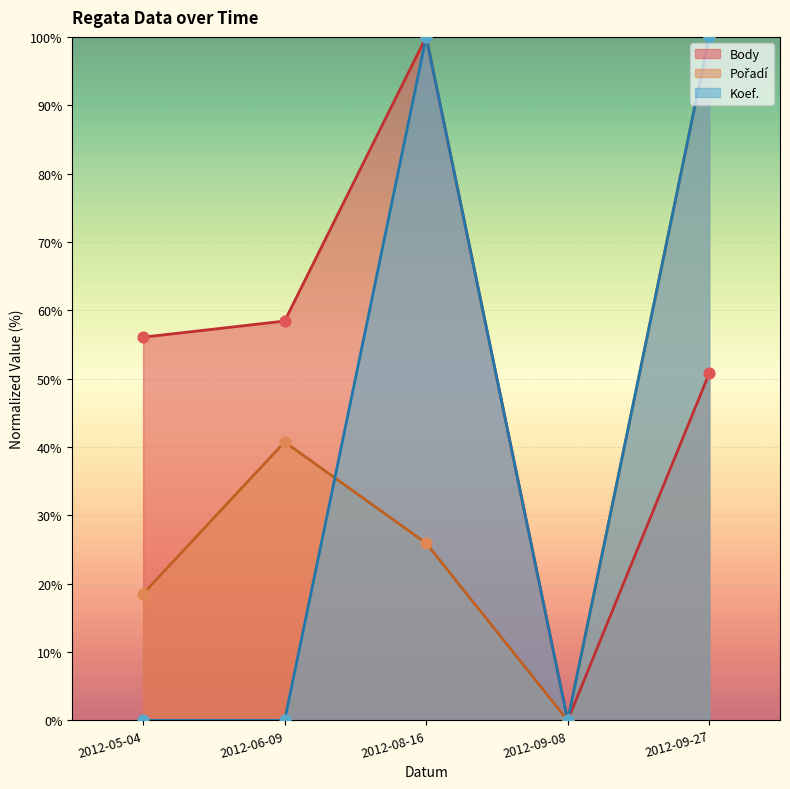

Which series has the widest spread of Y values?

Body